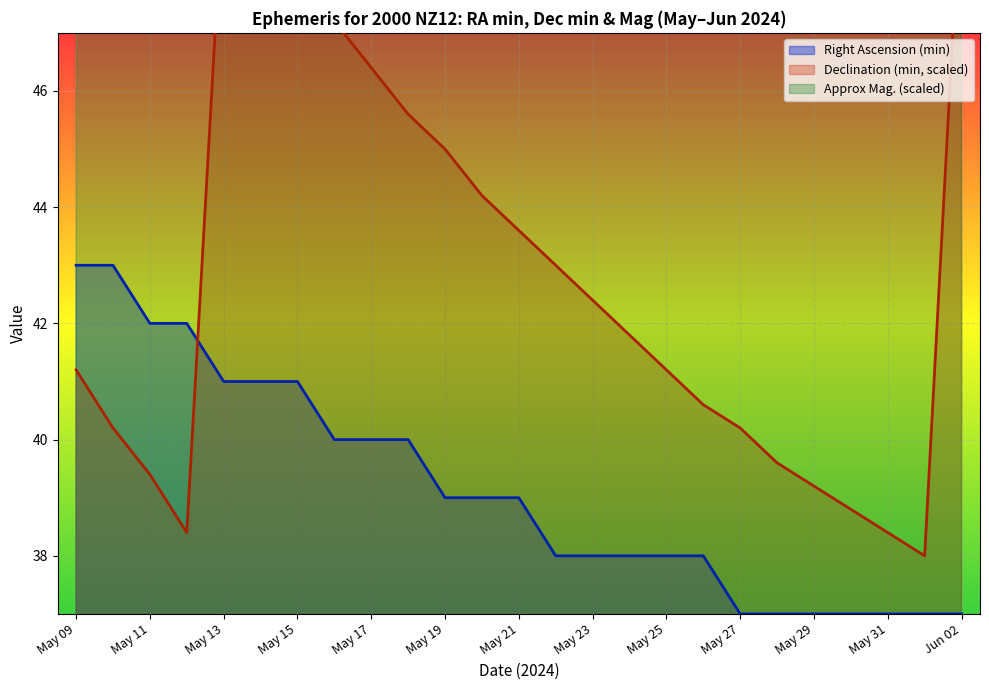

True or false: Declination (min) has more than 1 interior local peaks.

False